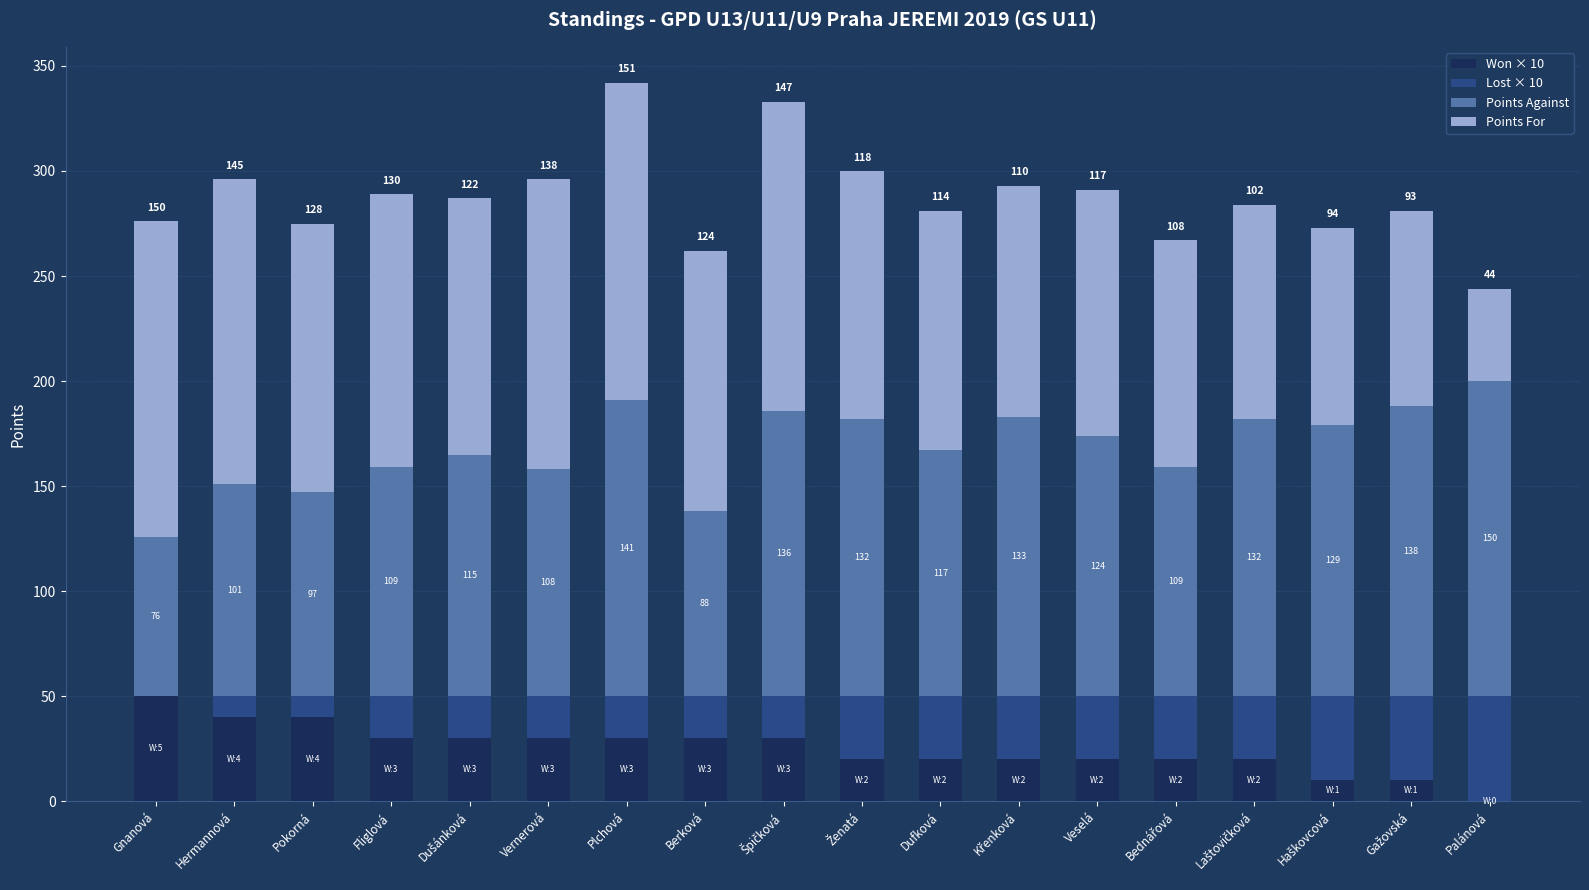

What is the sum of all Won × 10 values?

450